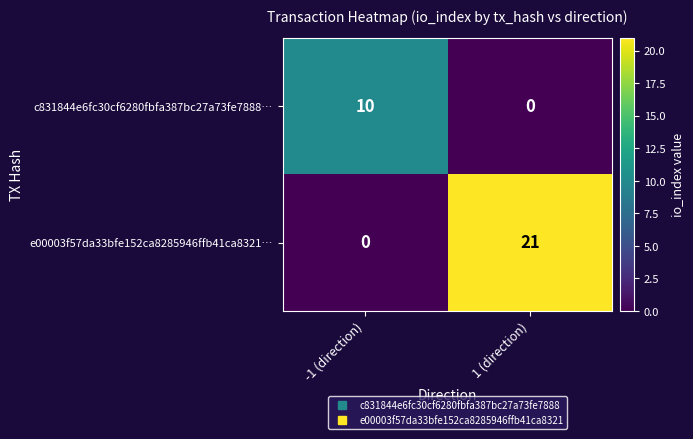

What is the difference between the e00003f57da33bfe152ca8285946ffb41ca8321… values at 1 (direction) and -1 (direction)?

21